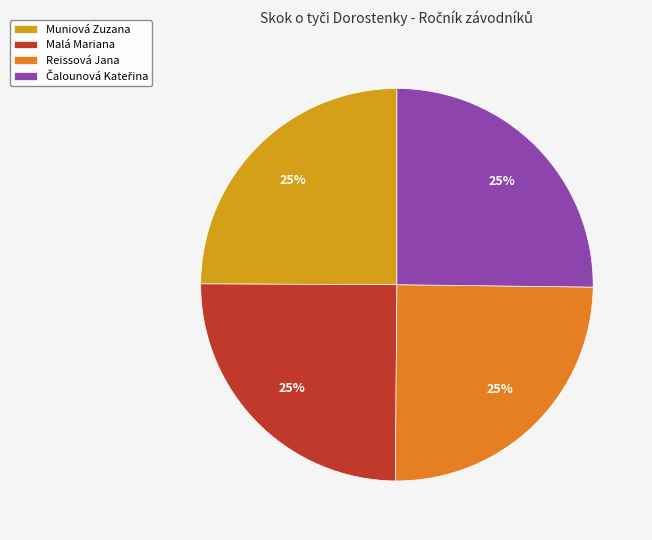

To the nearest percent, what portion does Reissová Jana represent?

25%